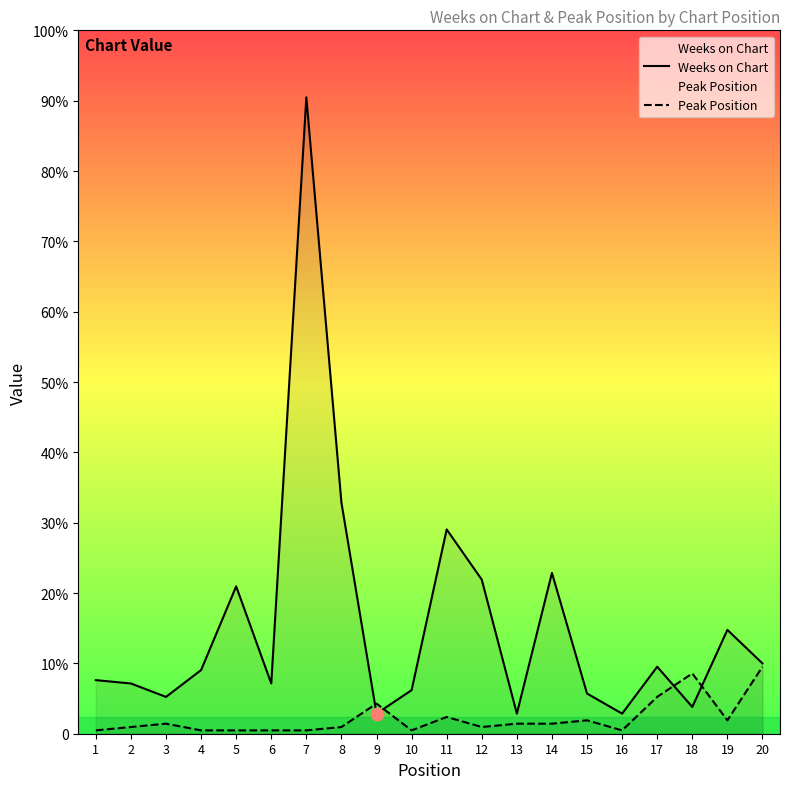

Which series contains the highest Y value?

Weeks on Chart